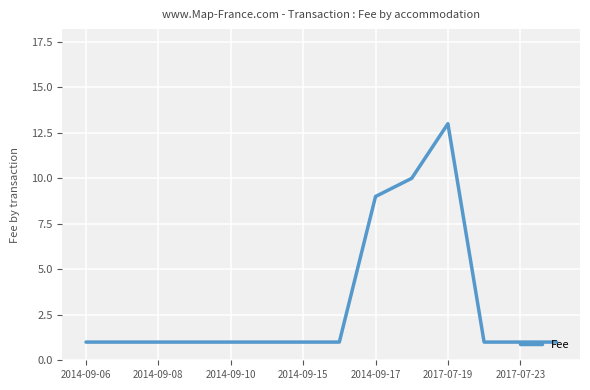

What is the difference between the maximum and minimum values?

12